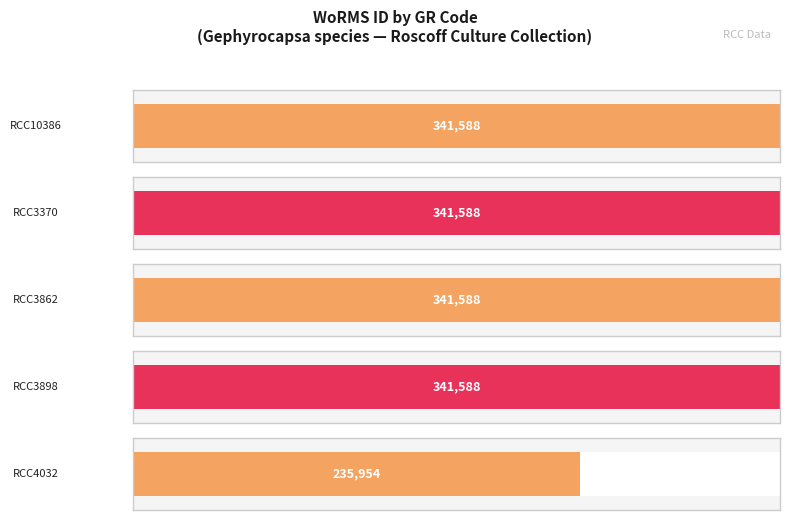

What is the label of the 1st bar from the left?

RCC10386